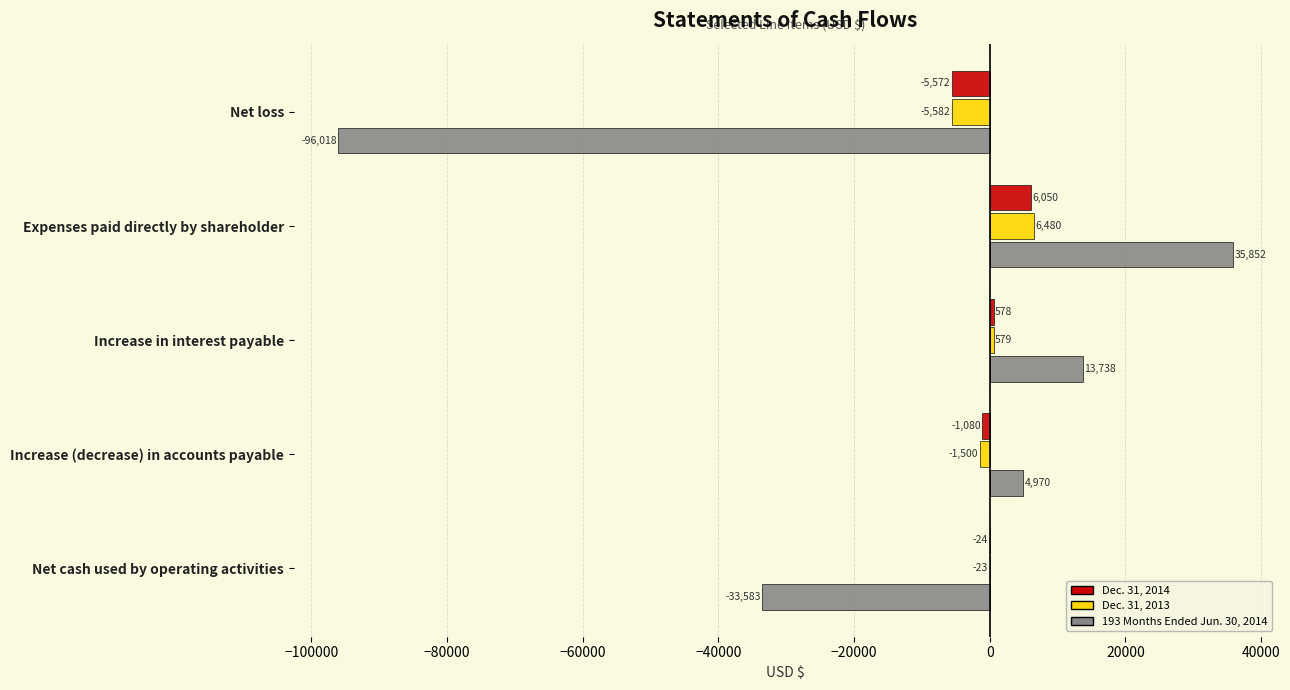

What are all the series names shown in the legend?

Dec. 31, 2014, Dec. 31, 2013, 193 Months Ended Jun. 30, 2014